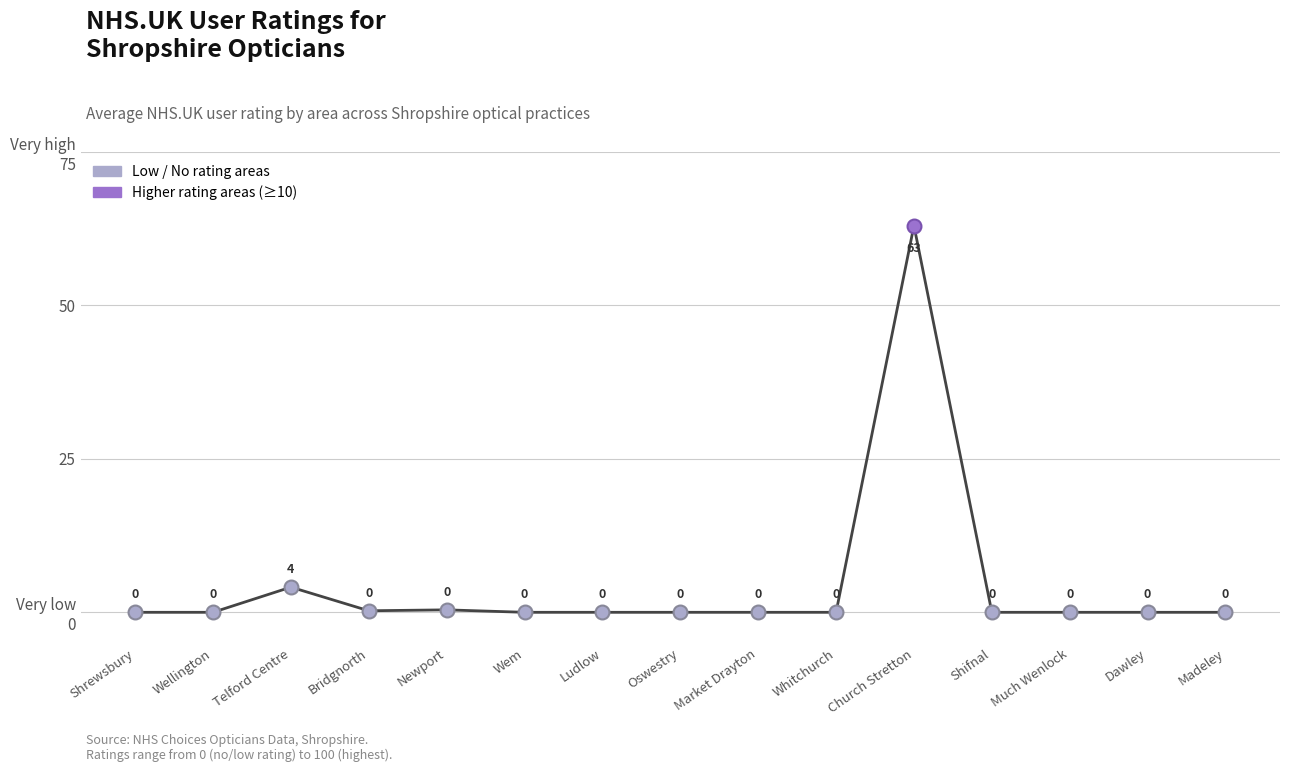

Reading left to right, transcribe all the data shown in this chart.

Shrewsbury=0.0	Wellington=0.0	Telford Centre=4.1	Bridgnorth=0.2	Newport=0.4	Wem=0.0	Ludlow=0.0	Oswestry=0.0	Market Drayton=0.0	Whitchurch=0.0	Church Stretton=63.0	Shifnal=0.0	Much Wenlock=0.0	Dawley=0.0	Madeley=0.0